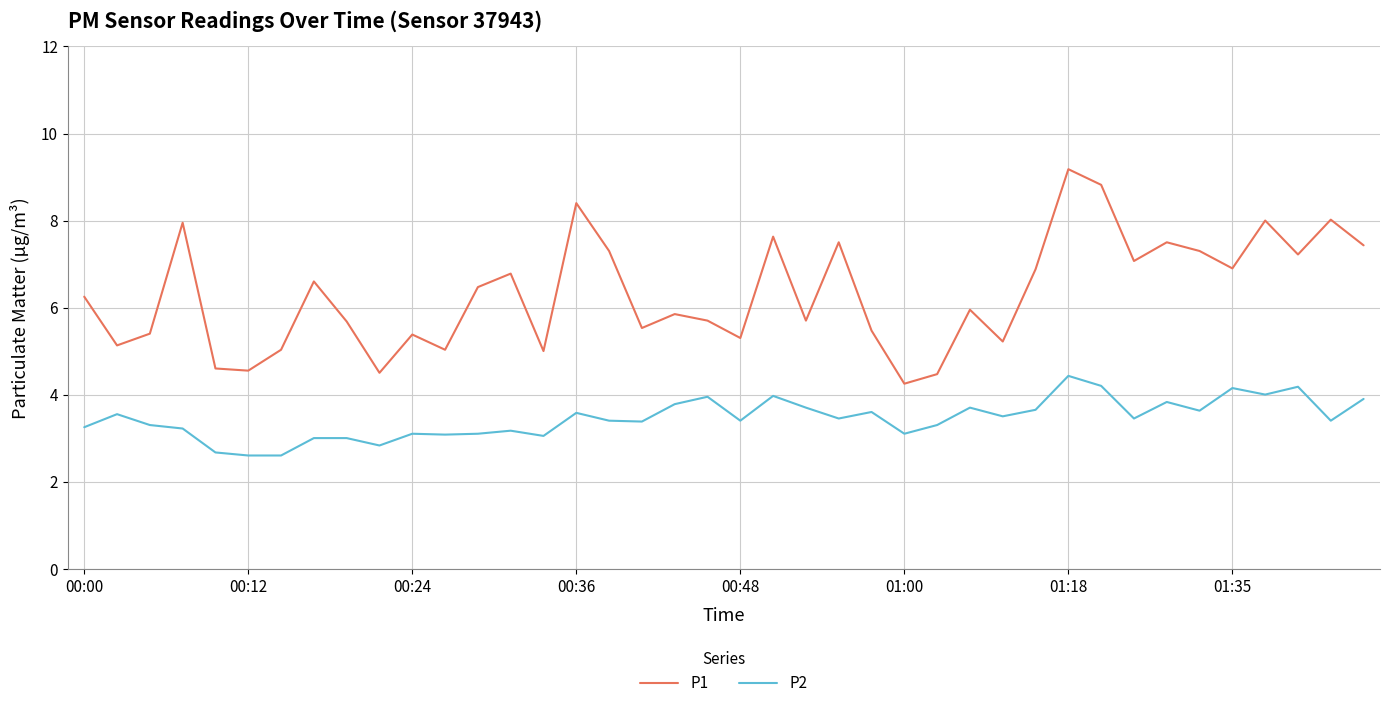

List the series in order of their peak value, lowest first.

P2, P1